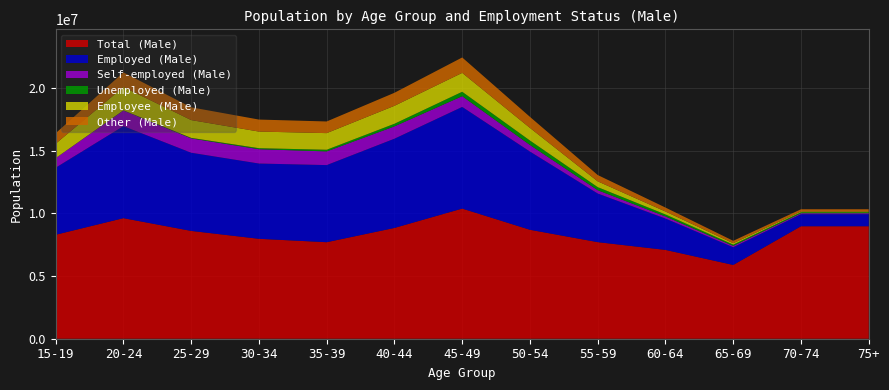

Reading left to right, transcribe all the data shown in this chart.

Total (Male): 8300297	9626221	8608881	7978061	7706162	8845461	10391001	8698453	7711606	7091585	5889998	8979838	8979838
Employed (Male): 5354098	7348324	6241294	6010460	6157371	7125571	8117465	6245442	3882548	2504171	1413223	963207	963207
Self-employed (Male): 764155	1248746	1145560	1144049	1092472	982855	856431	524805	264179	167634	112219	75217	75217
Unemployed (Male): 3144	17581	41513	80555	131608	209743	352954	356077	245470	160336	100785	83397	83397
Employee (Male): 1147952	1852395	1420113	1326274	1328030	1433504	1508054	1006261	461743	232011	110029	57129	57129
Other (Male): 836283	1171115	1019109	959046	930665	1039362	1231202	882218	504156	316336	190849	177766	177766